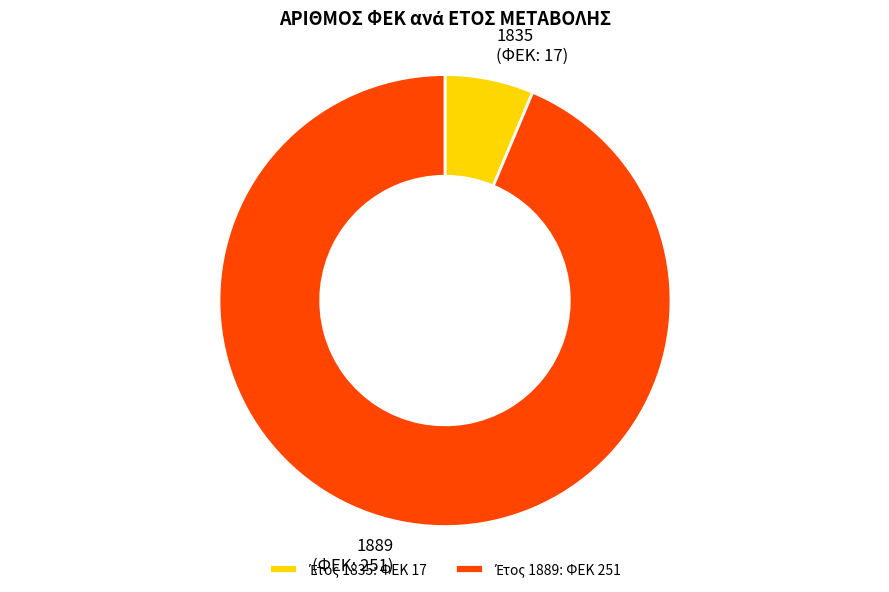

What is the largest slice in the pie chart?

1889